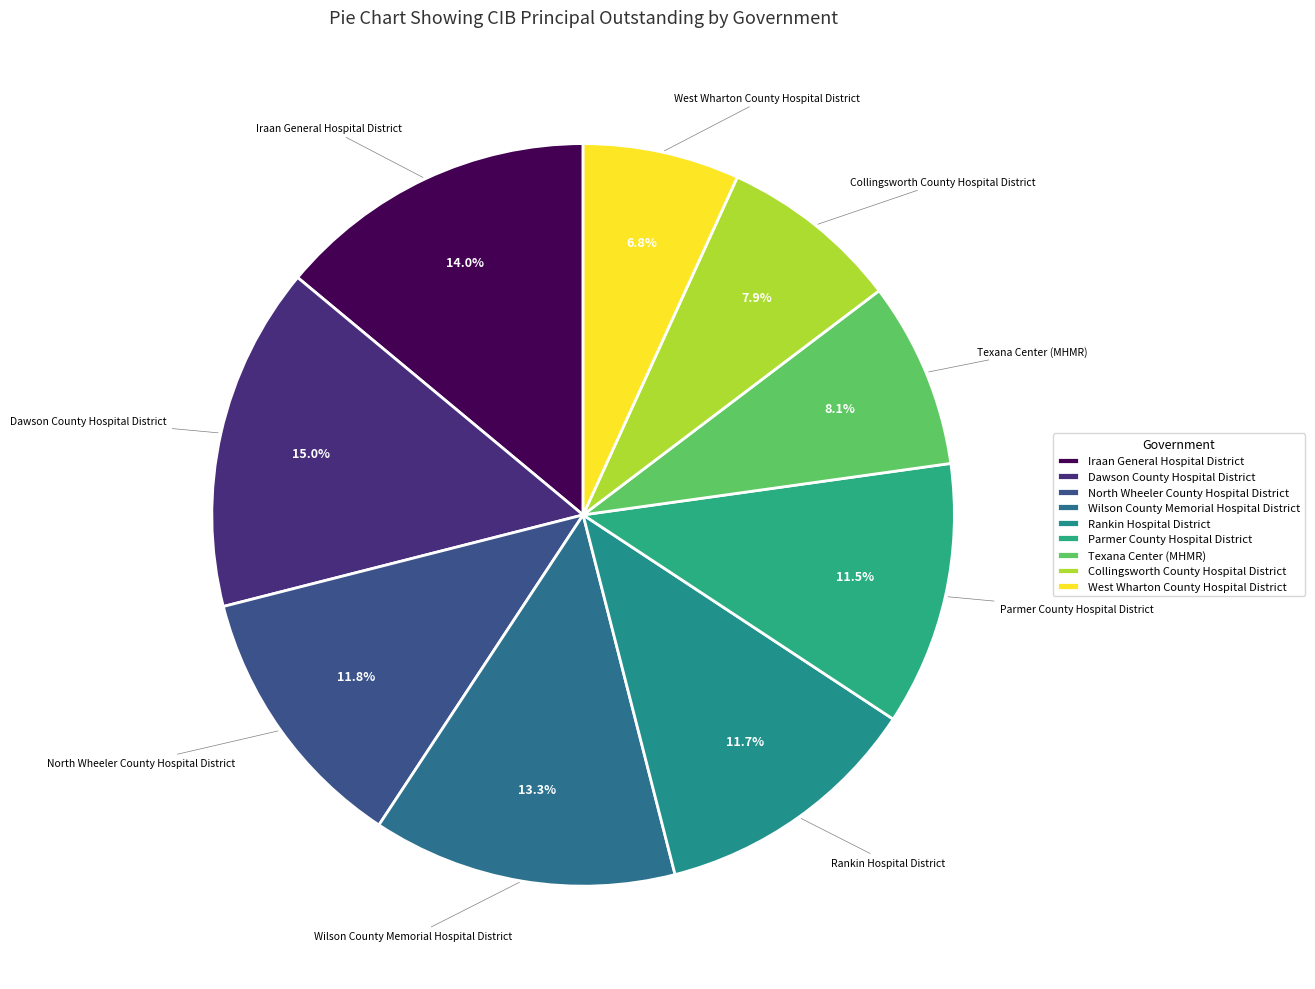

What is the largest slice in the pie chart?

Dawson County Hospital District